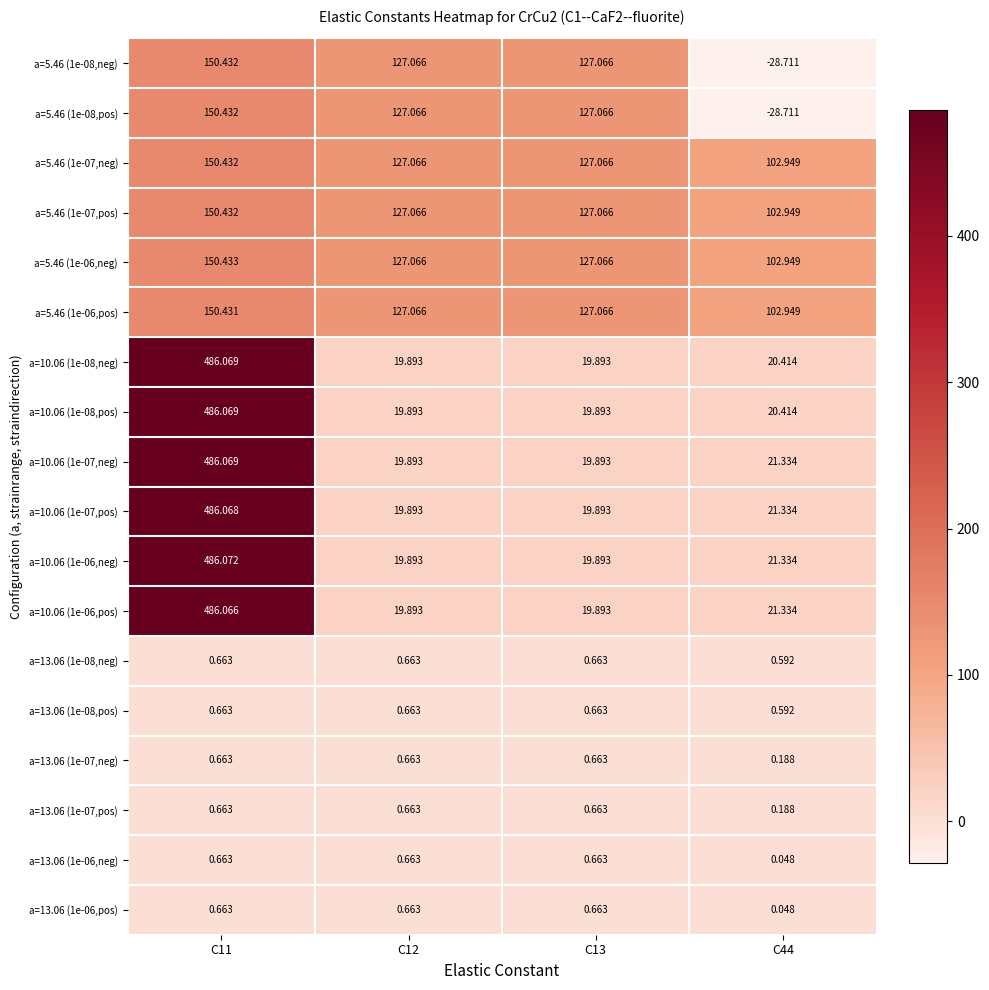

Which series has the largest total across all categories?

a=10.06 (1e-06,neg)